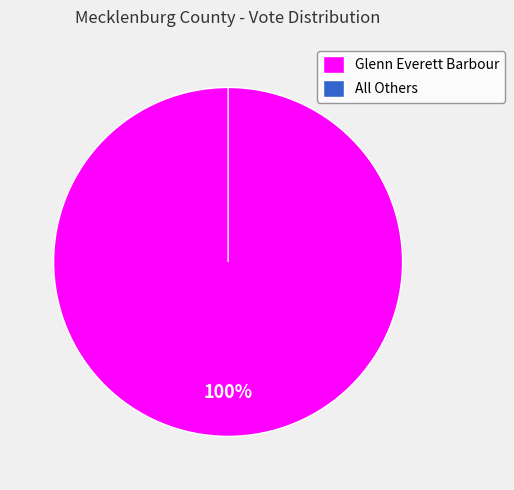

Is it true that All Others is 1% of the pie?

False